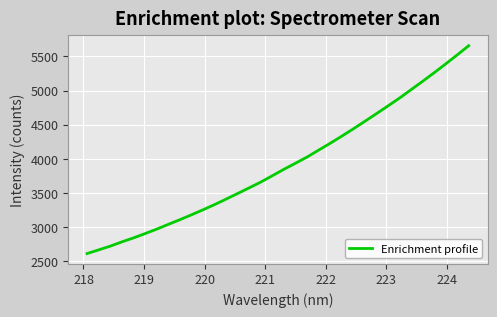

What is the maximum value shown in the chart?

5657.9